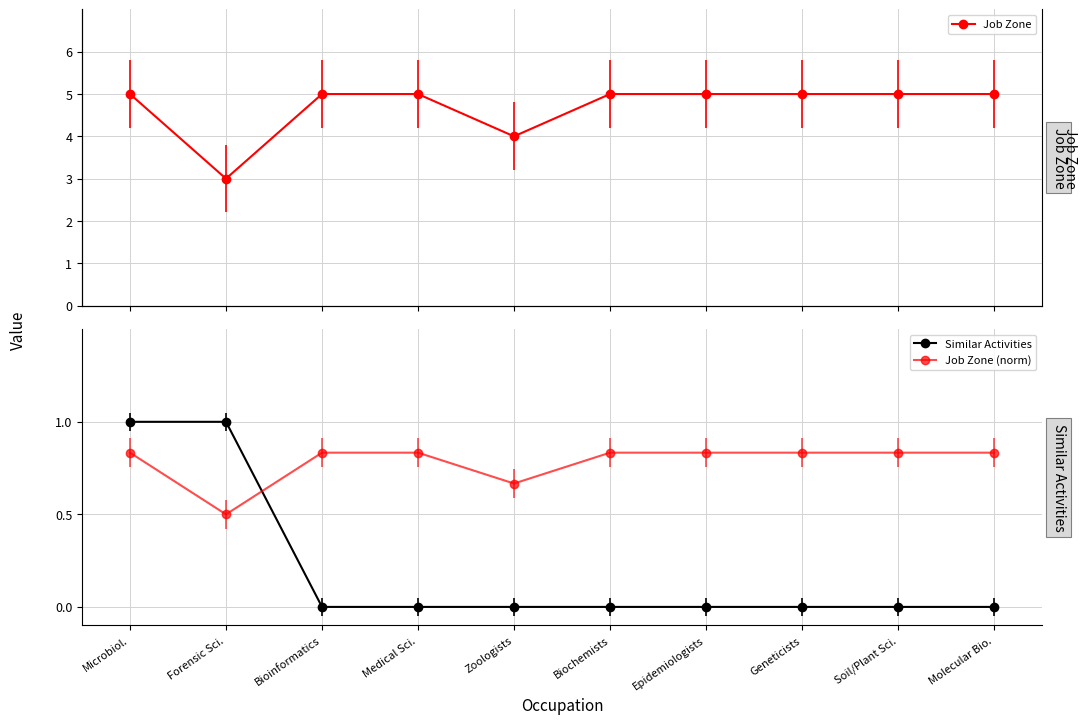

What are all the series names shown in the legend?

Job Zone, Similar Activities, Job Zone (norm)